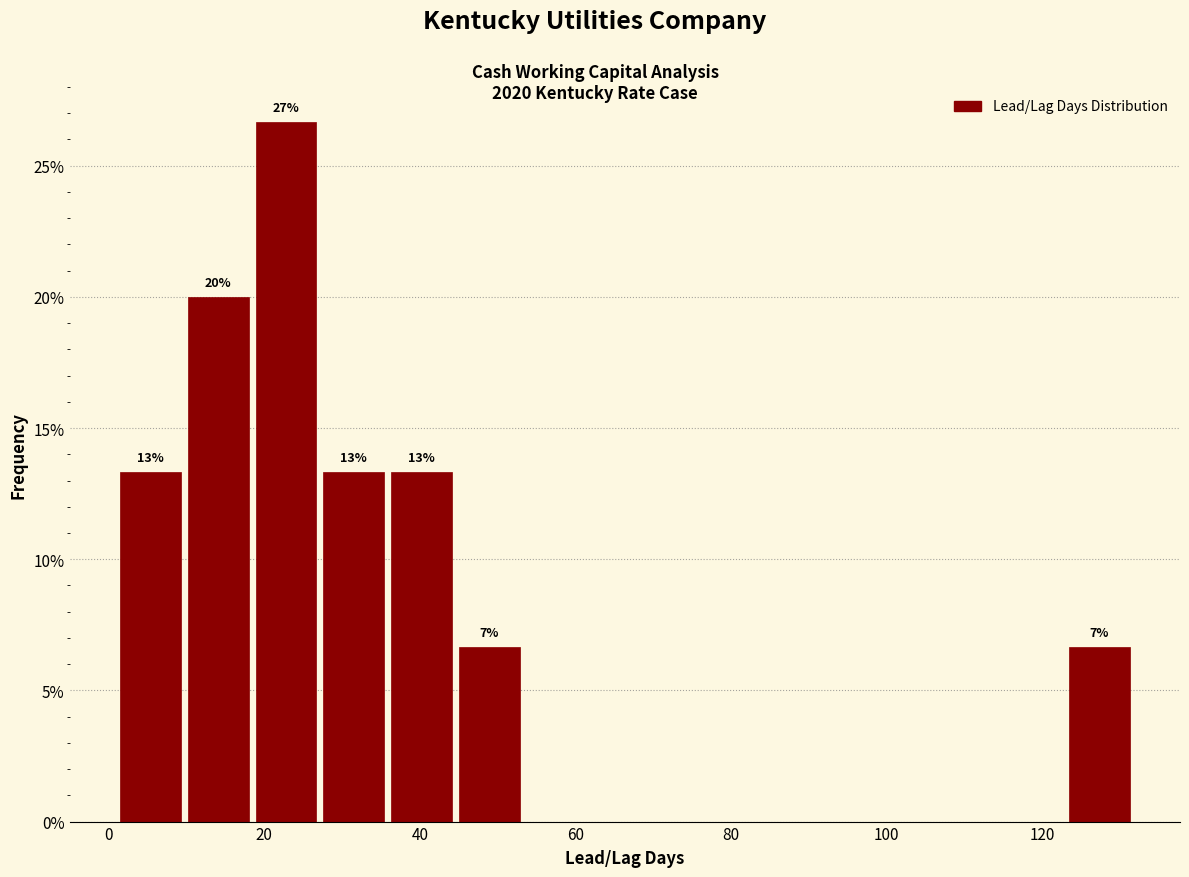

Over which range of the x-axis is the bar tallest?

18 to 28